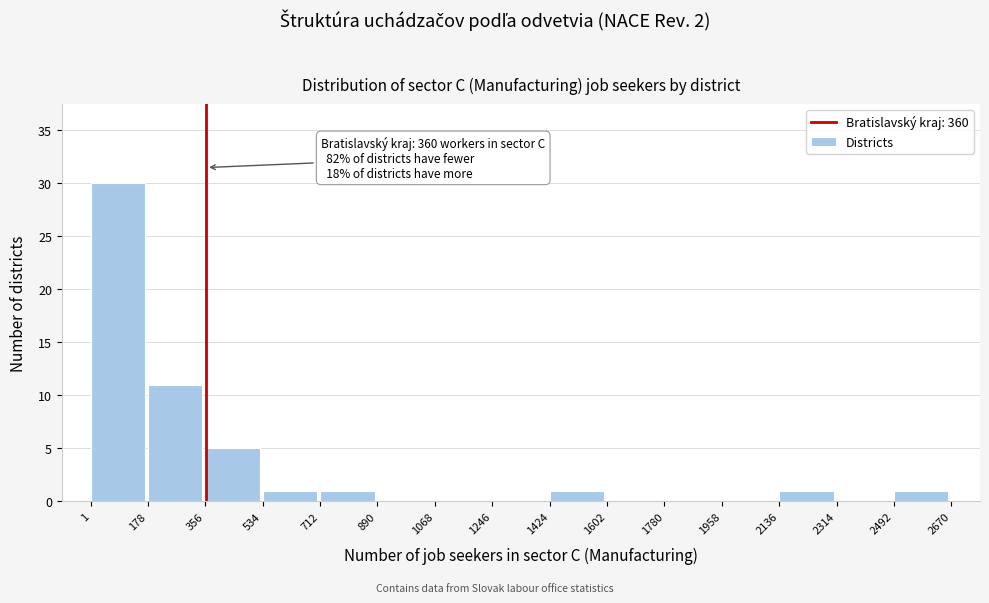

Over which range of the x-axis is the bar tallest?

1 to 178